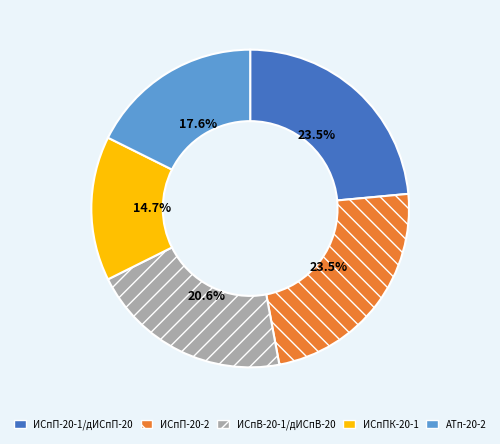

How many segments does this pie chart have?

5